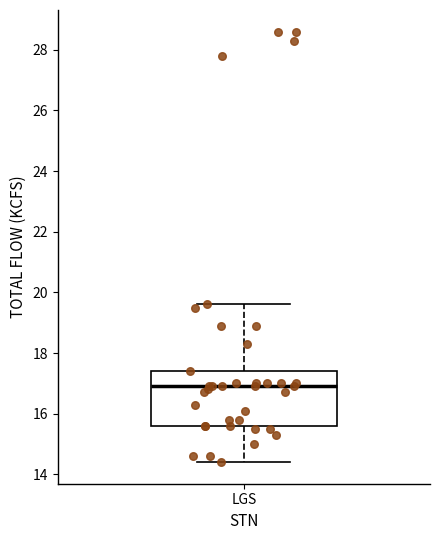

Transcribe this box plot: give where the median line is, the range the box spans, and where the two whiskers end, as read against the y-axis. The values are not printed on the chart, so give them approximately, as read against the axis.

median 17.0, box 15.6 to 17.4, whiskers 14.4 to 19.6